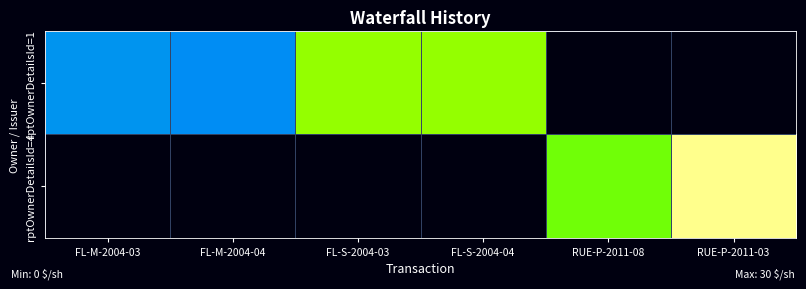

What is the total value across all series at RUE-P-2011-08?

24.9